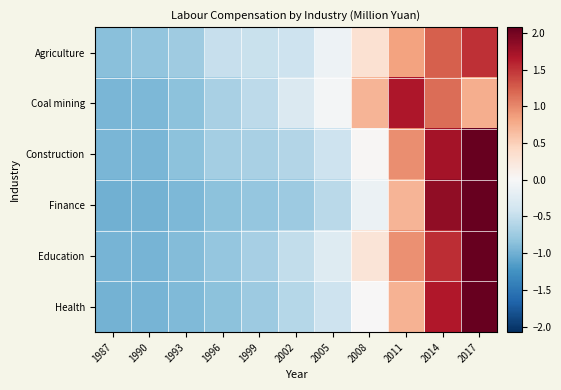

Which series changed the most between 1990 and 2002?

Coal mining